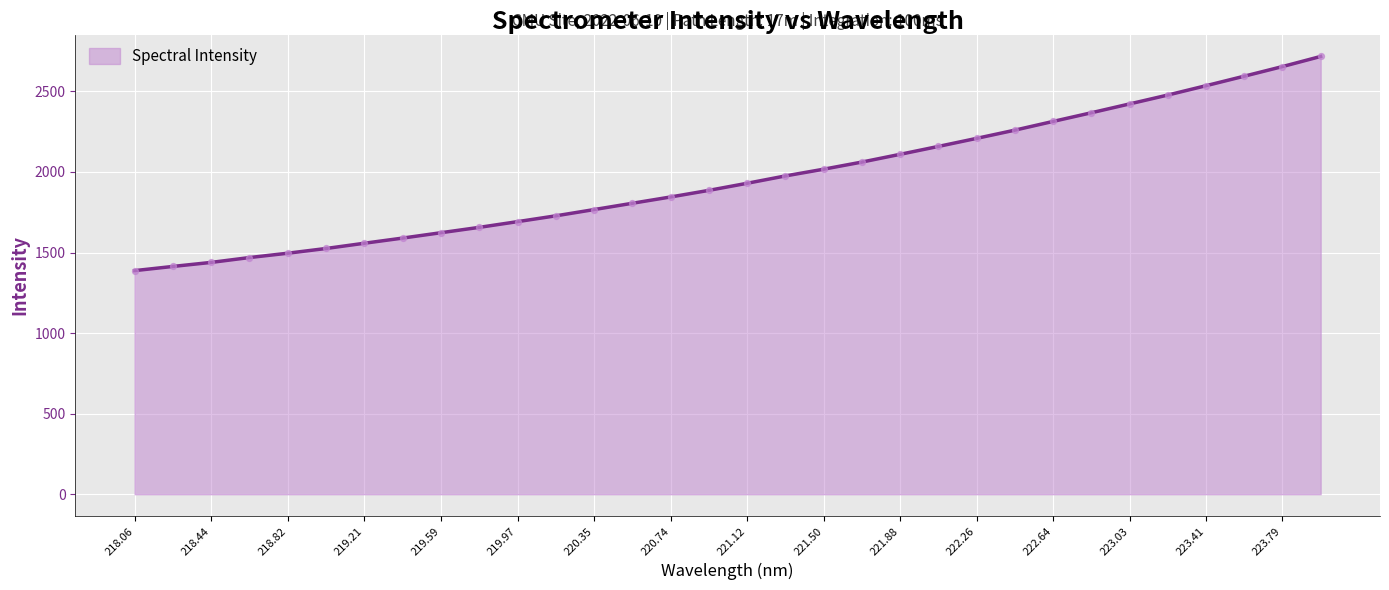

What is the maximum value shown in the chart?

2716.8